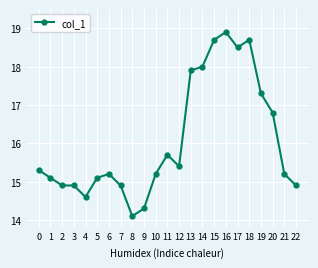

Which has a higher value, 20 or 6?

20